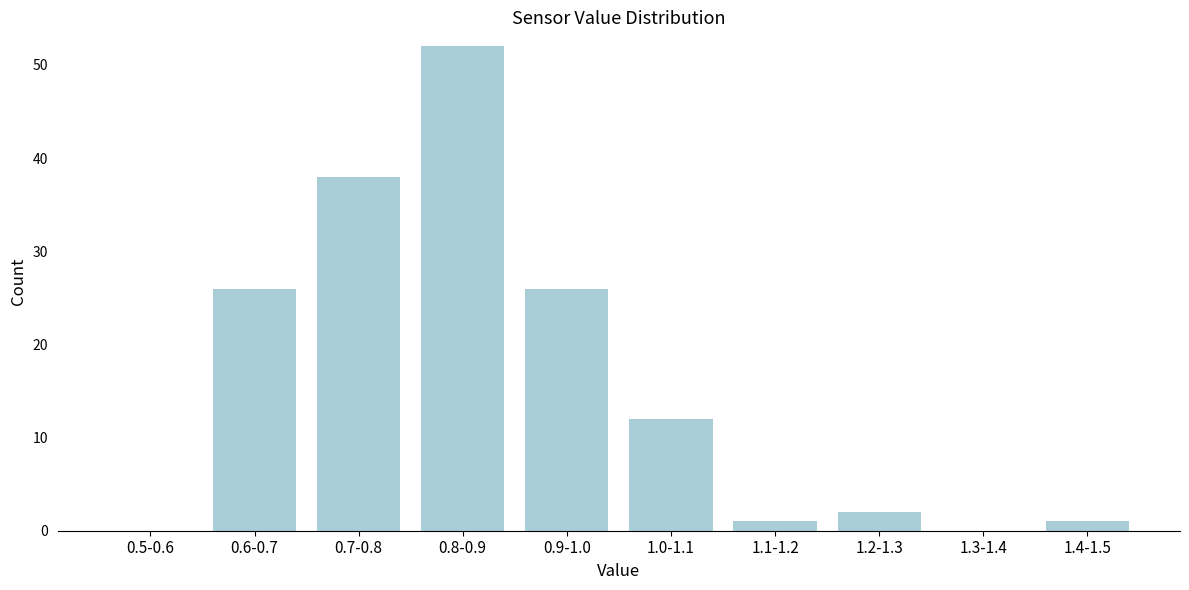

Reading left to right, list all the values displayed in this chart.

0.5-0.6=0	0.6-0.7=26	0.7-0.8=38	0.8-0.9=52	0.9-1.0=26	1.0-1.1=12	1.1-1.2=1	1.2-1.3=2	1.3-1.4=0	1.4-1.5=1